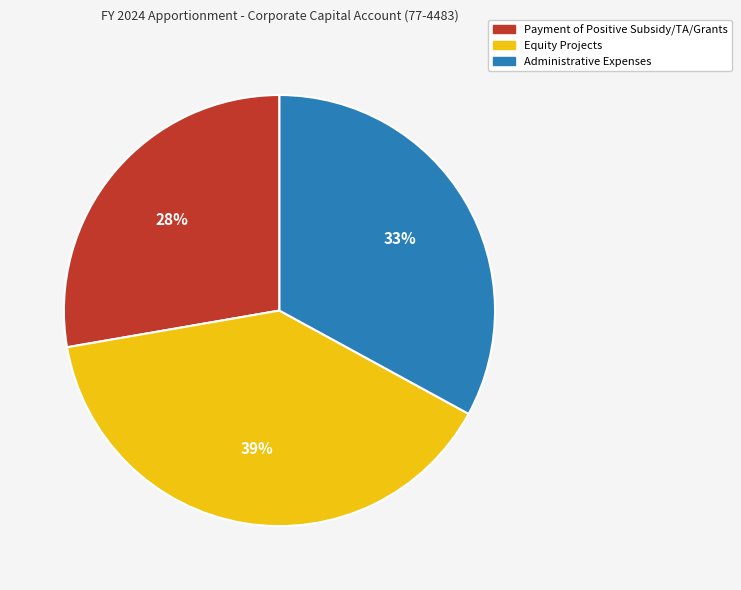

To the nearest percent, what is the average slice percentage?

33%